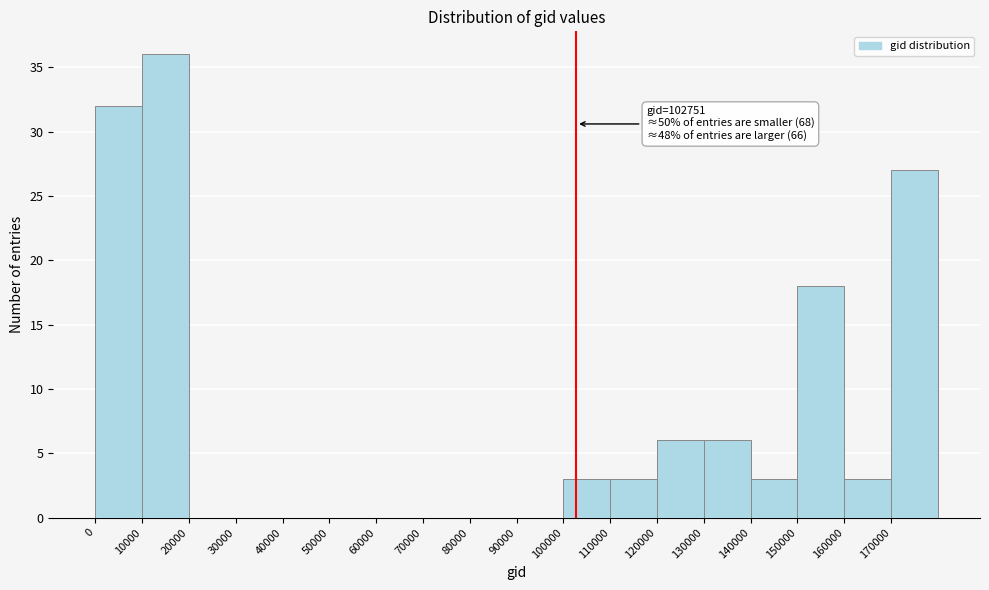

Which range on the x-axis has the tallest bar?

10000 to 20000